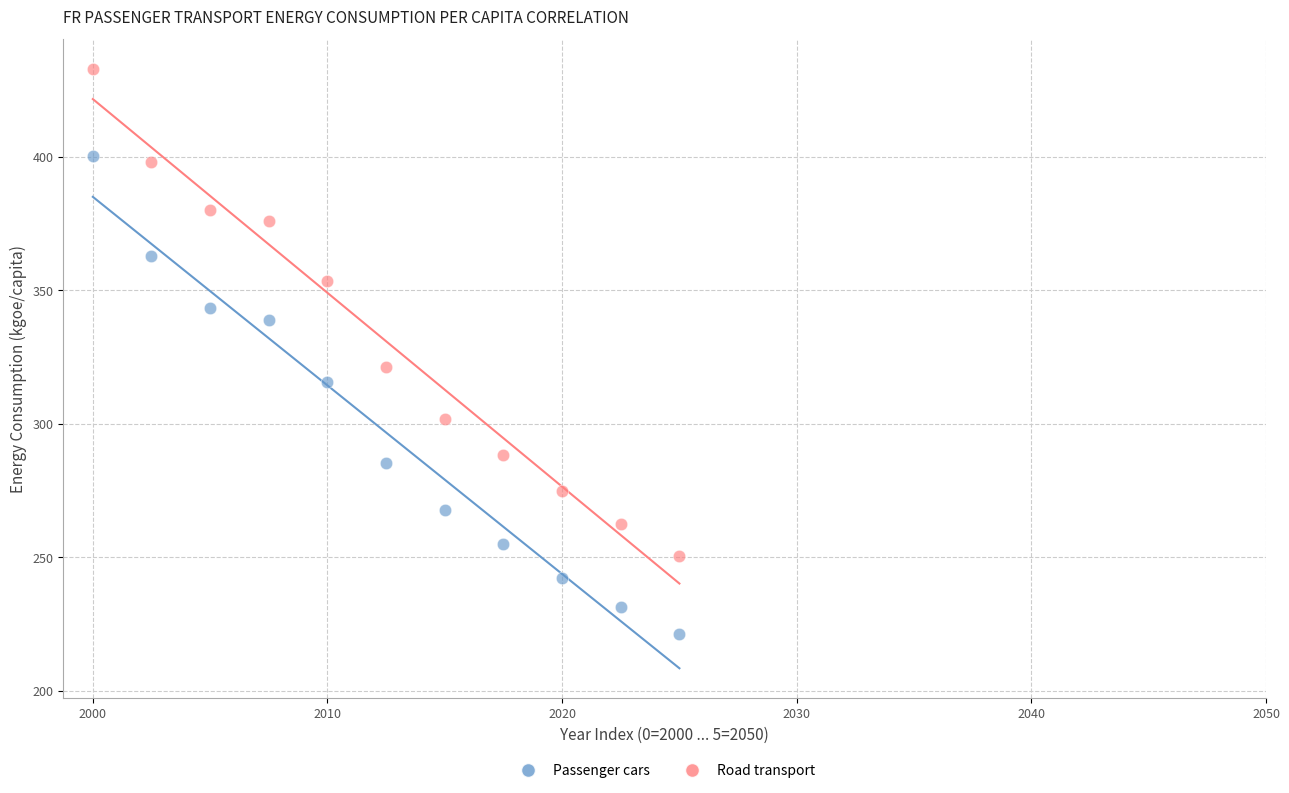

Across all data points, what is the range of Y values (max minus min)?

211.6